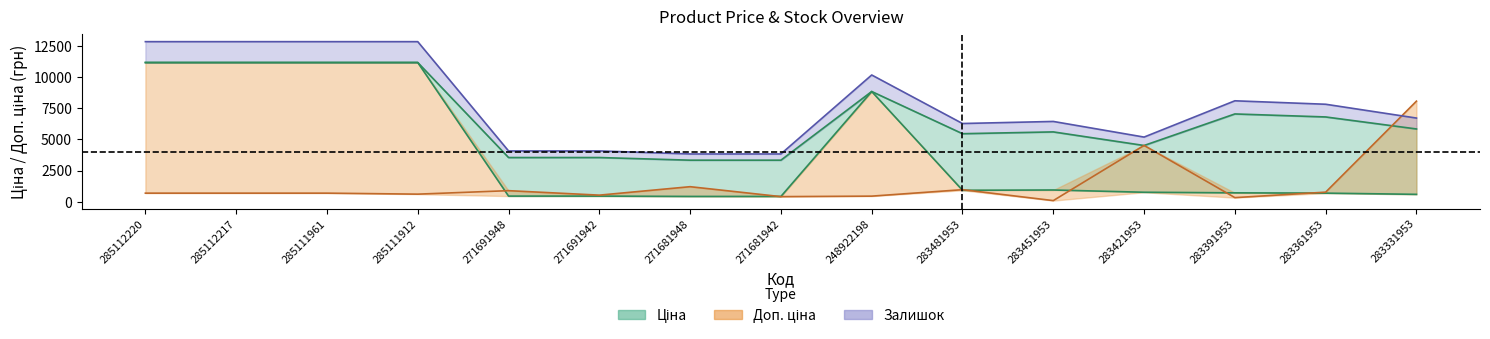

What is the sum of the Залишок values at 283361953 and 271691942?

1280.0